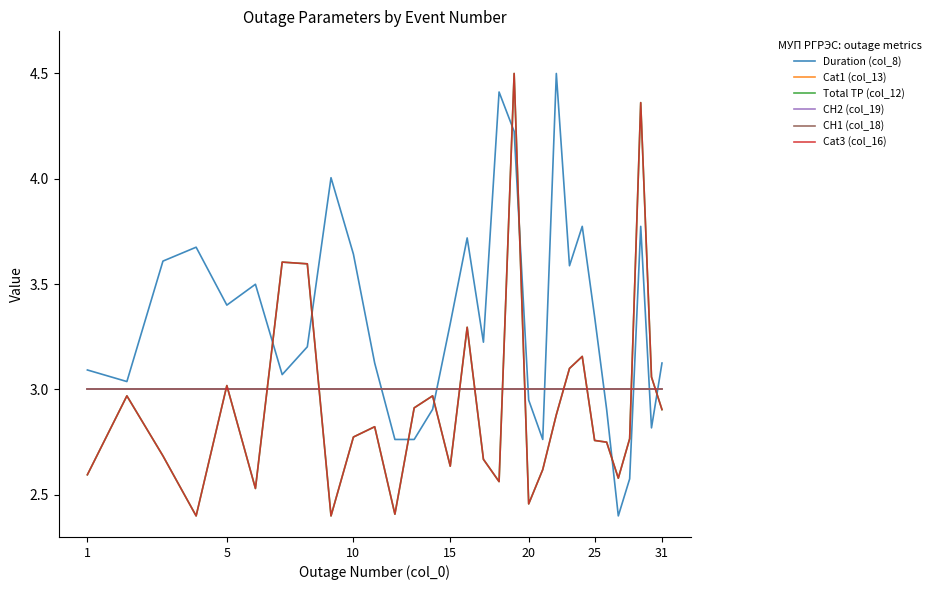

Does the chart have visible grid lines?

No